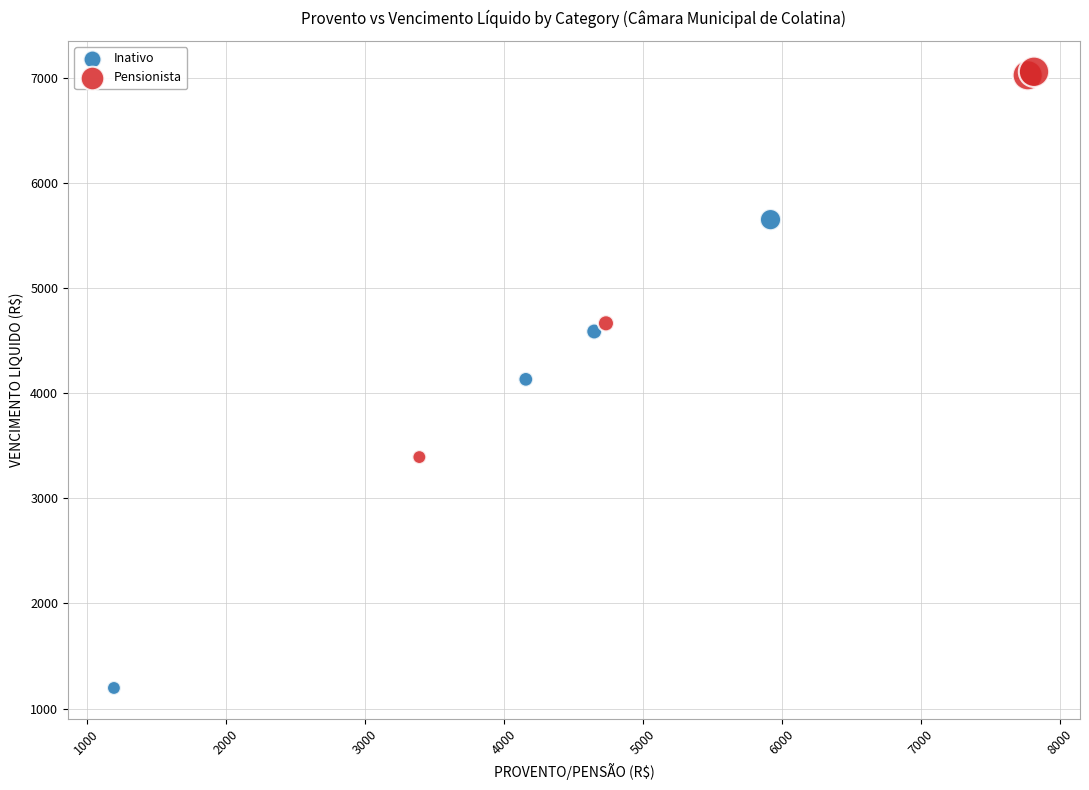

Which series contains the lowest Y value?

Inativo